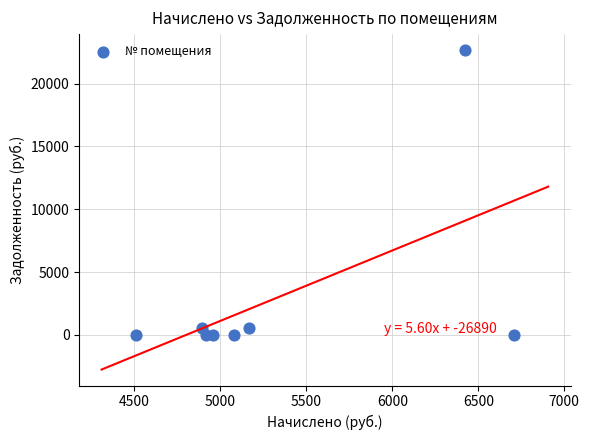

What is the average X value?

5331.3